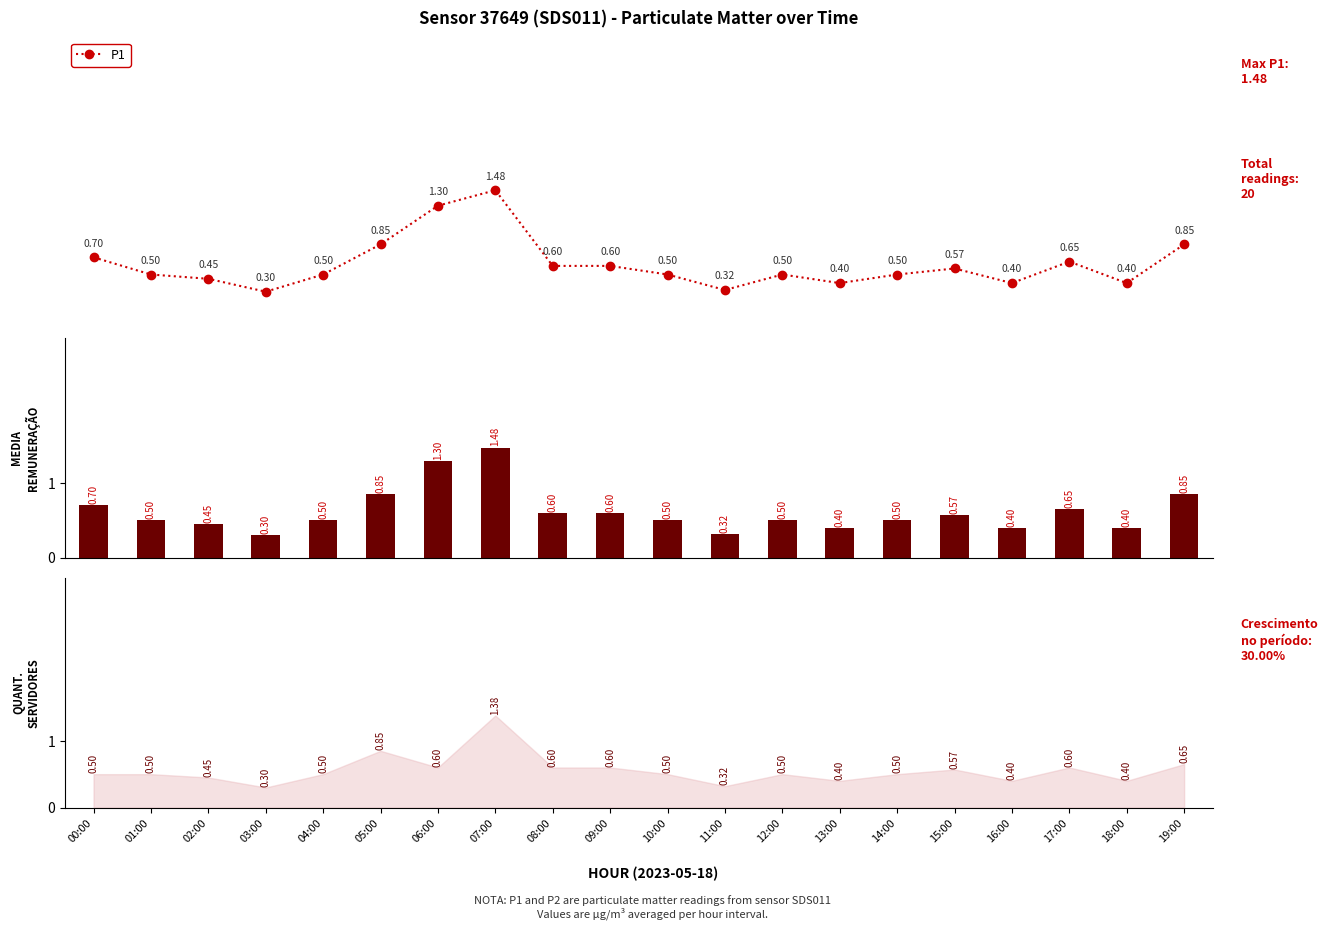

Read the P1 avg value at 19:00.

0.8